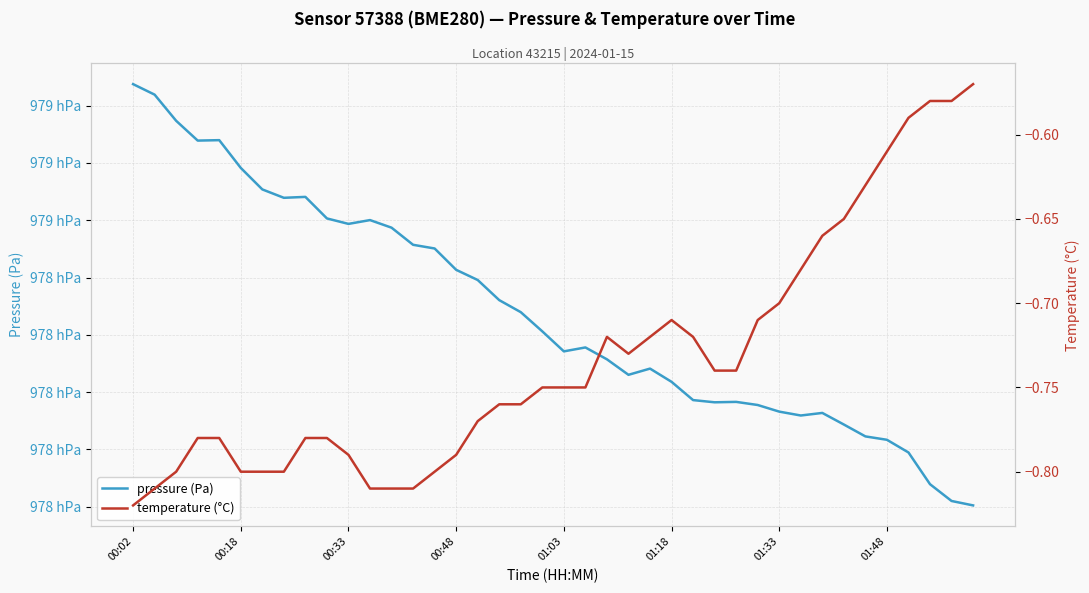

Is the value of pressure (Pa) at 17 greater than the value of temperature (°C) at 27?

Yes